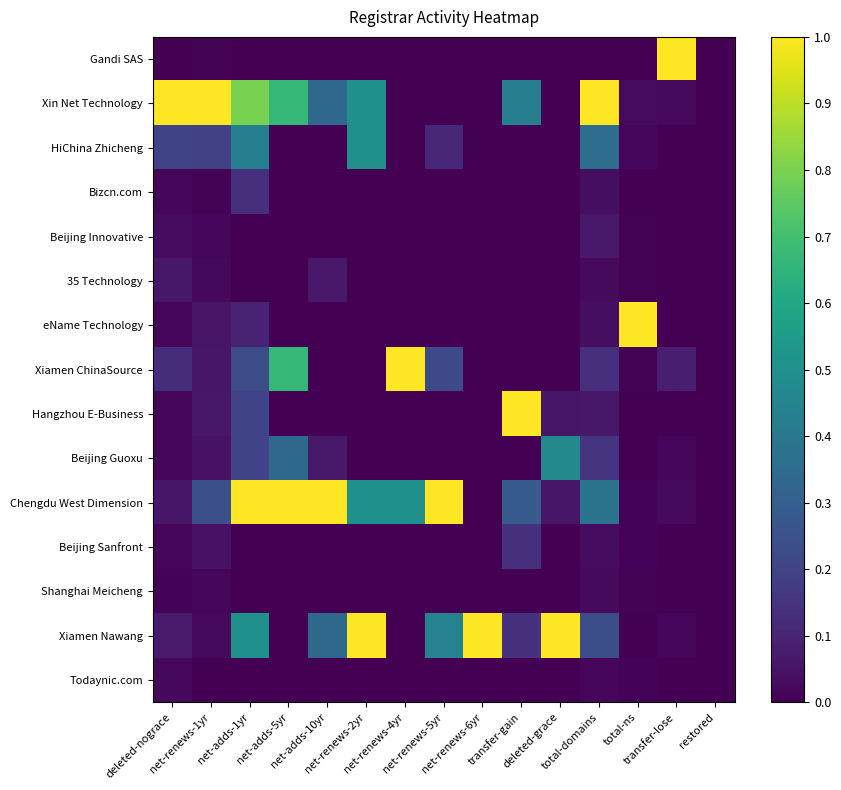

Rank the series at net-adds-10yr from highest to lowest value.

Chengdu West Dimension, Xin Net Technology, Xiamen Nawang, 35 Technology, Beijing Guoxu, Gandi SAS, HiChina Zhicheng, Bizcn.com, Beijing Innovative, eName Technology, Xiamen ChinaSource, Hangzhou E-Business, Beijing Sanfront, Shanghai Meicheng, Todaynic.com